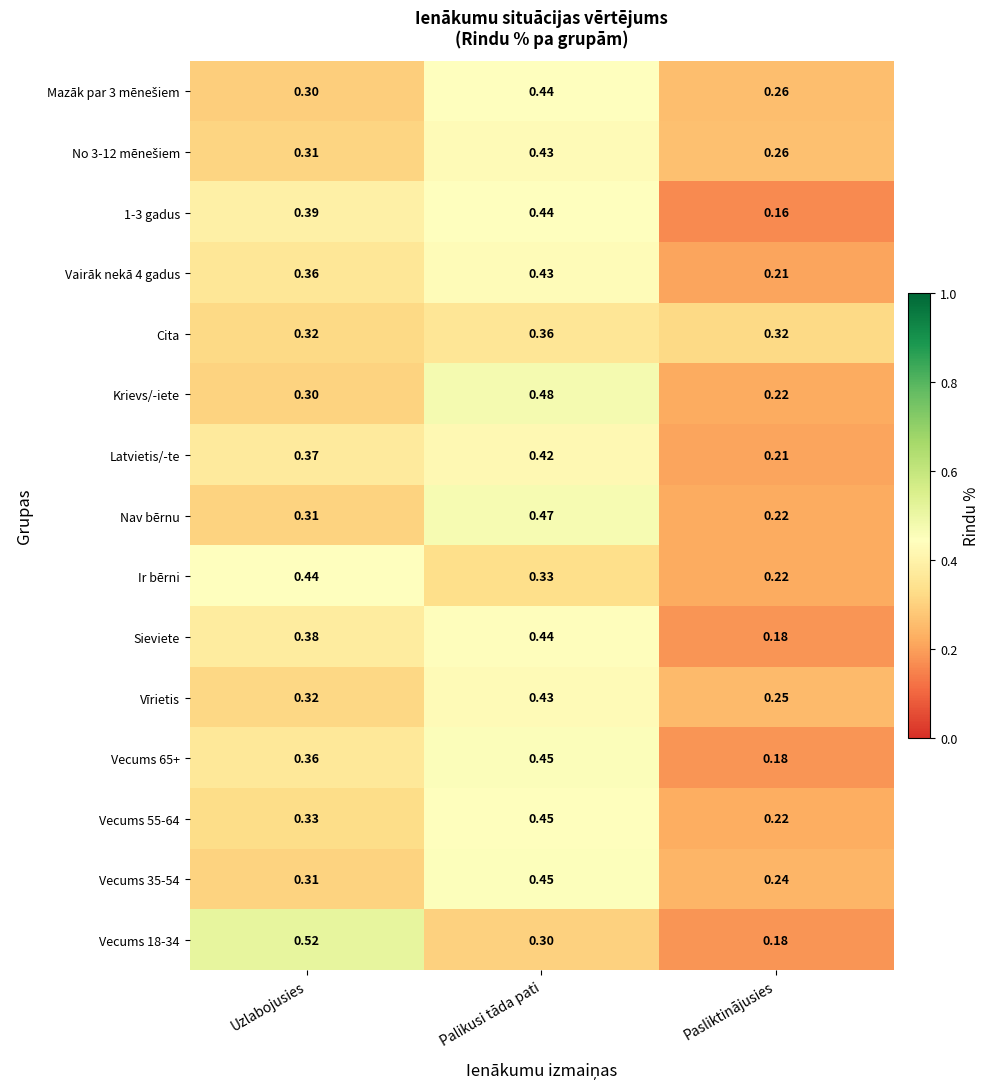

Is the value of Nav bērnu at Uzlabojusies greater than the value of Krievs/-iete at Pasliktinājusies?

Yes